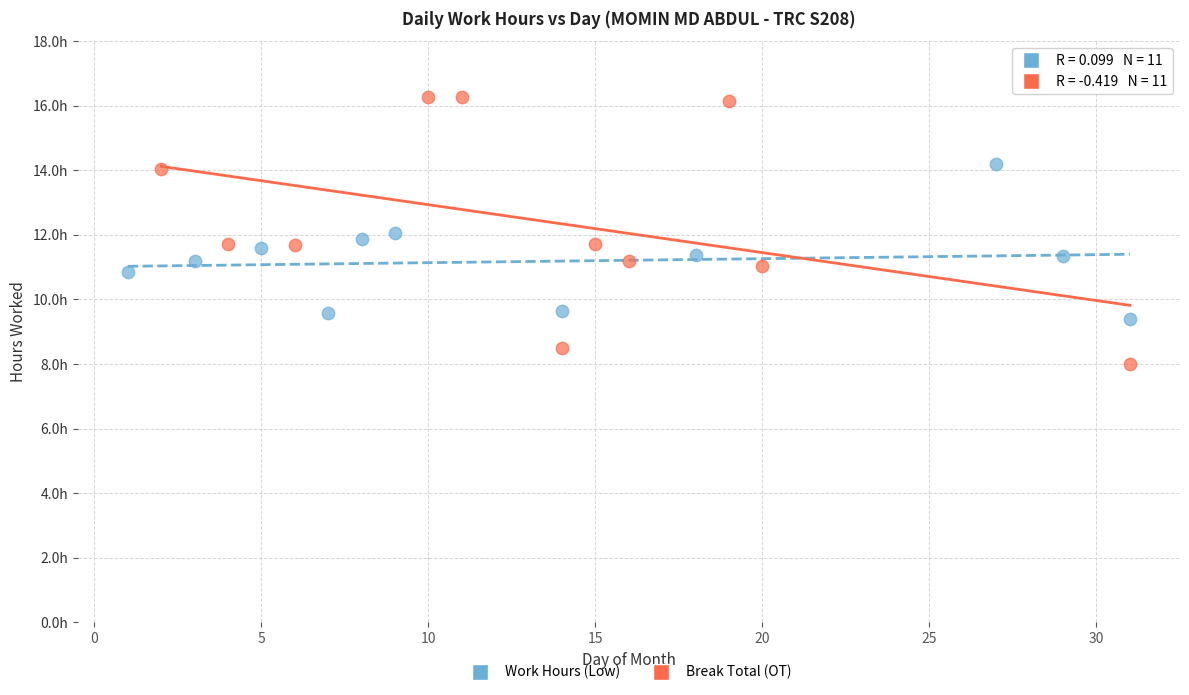

What are all the series names shown in the legend?

Work Hours (Low), Break Total (OT)